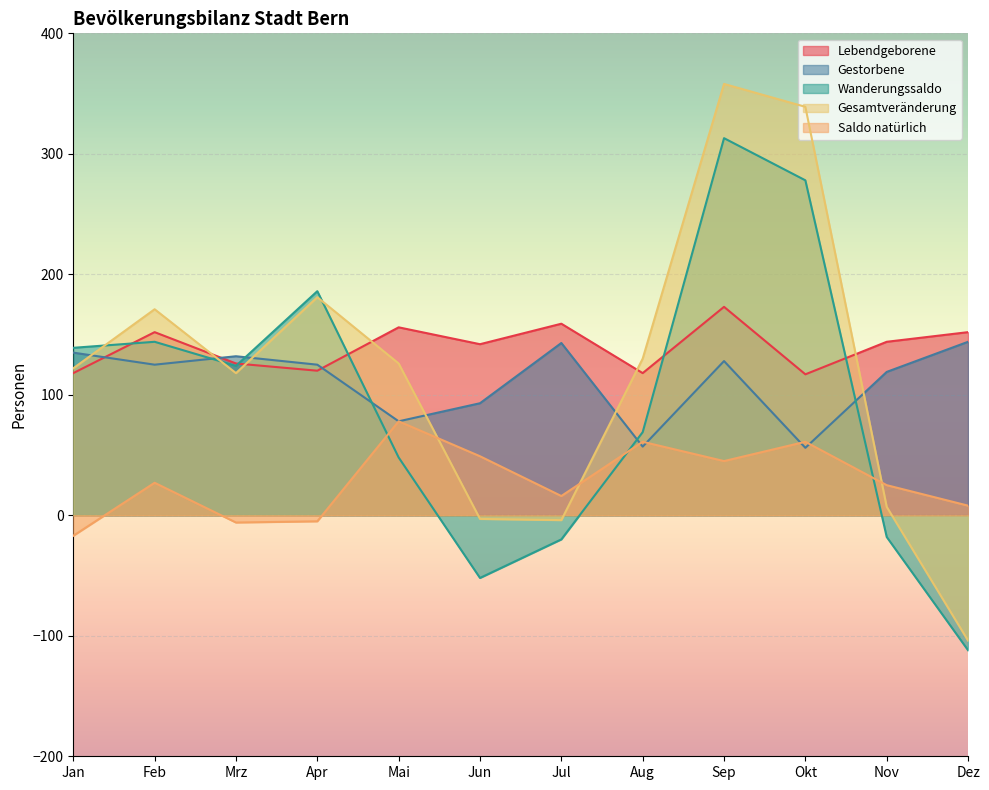

List the series in order of their peak value, lowest first.

Saldo natürlich, Gestorbene, Lebendgeborene, Wanderungssaldo, Gesamtveränderung